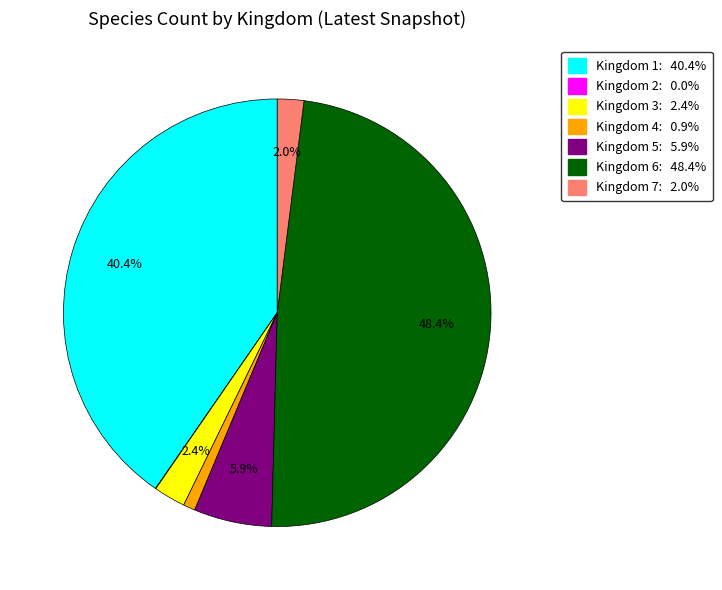

Is there a majority slice in this chart?

No